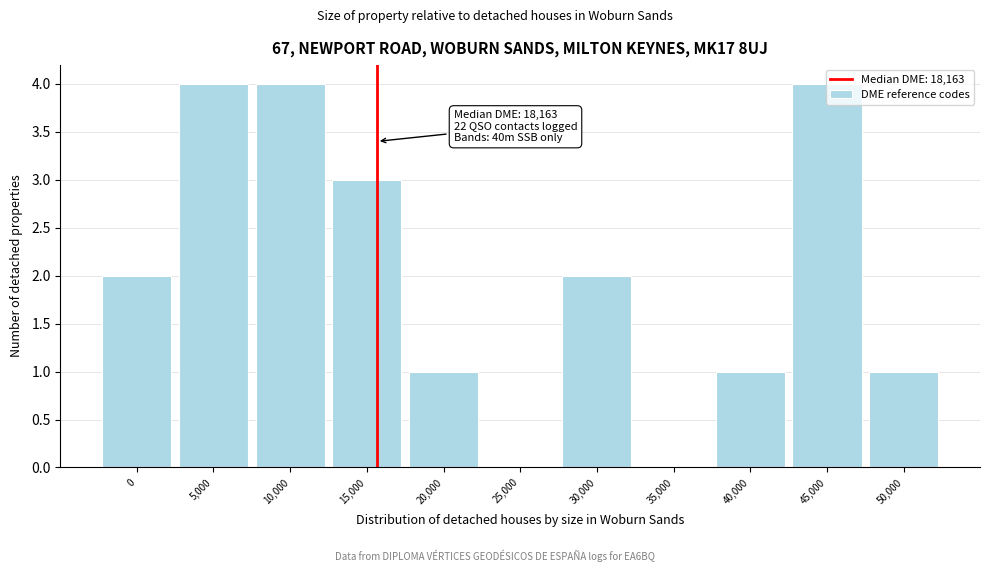

What is the greatest value displayed?

4